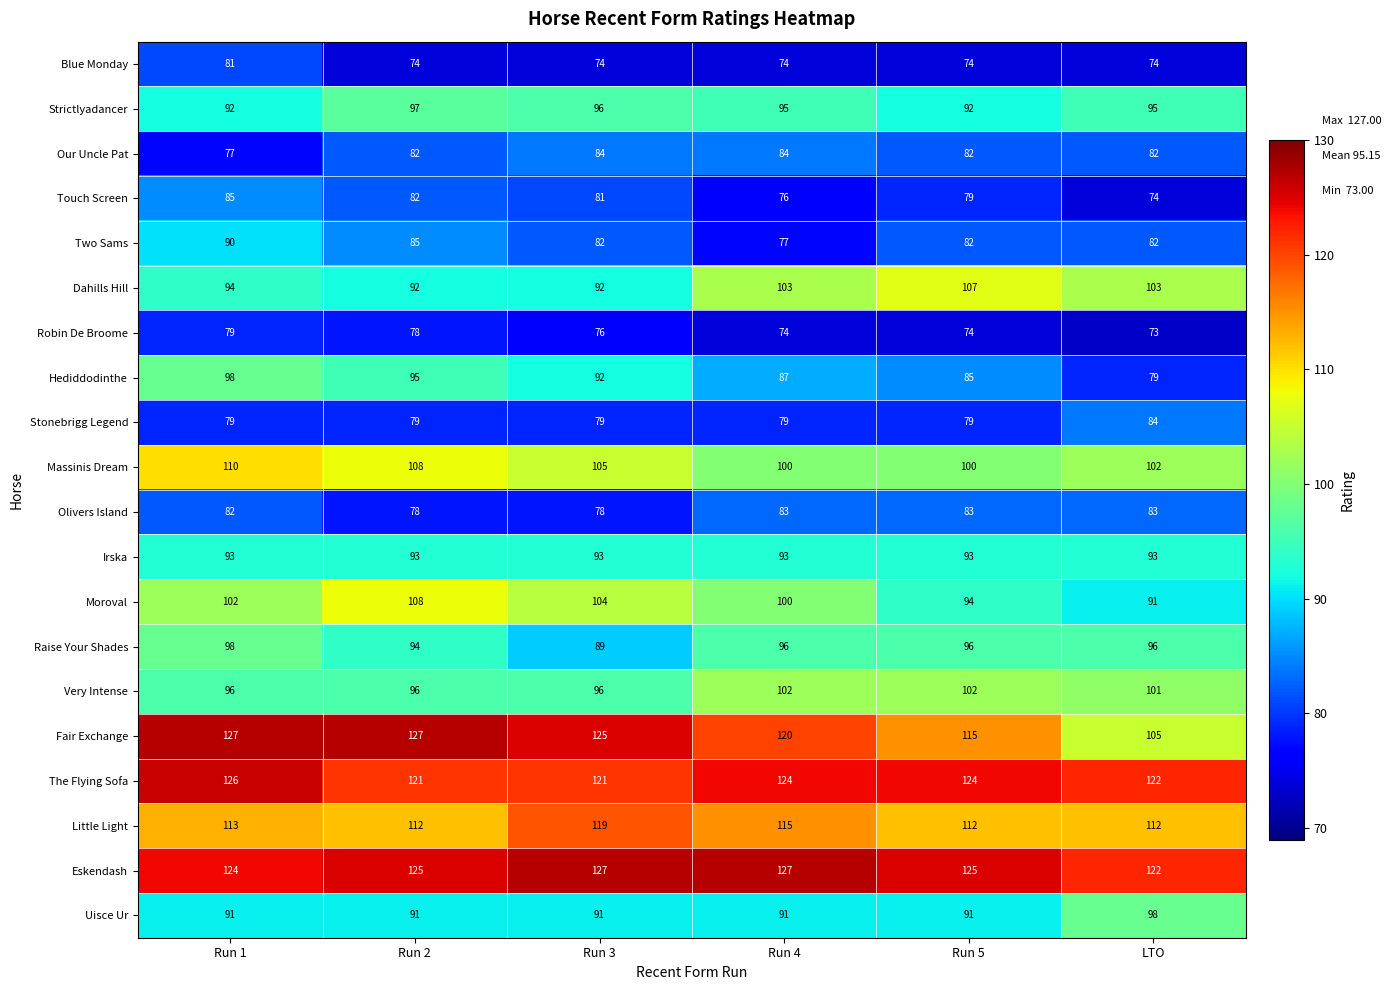

What is the sum of all Massinis Dream values?

625